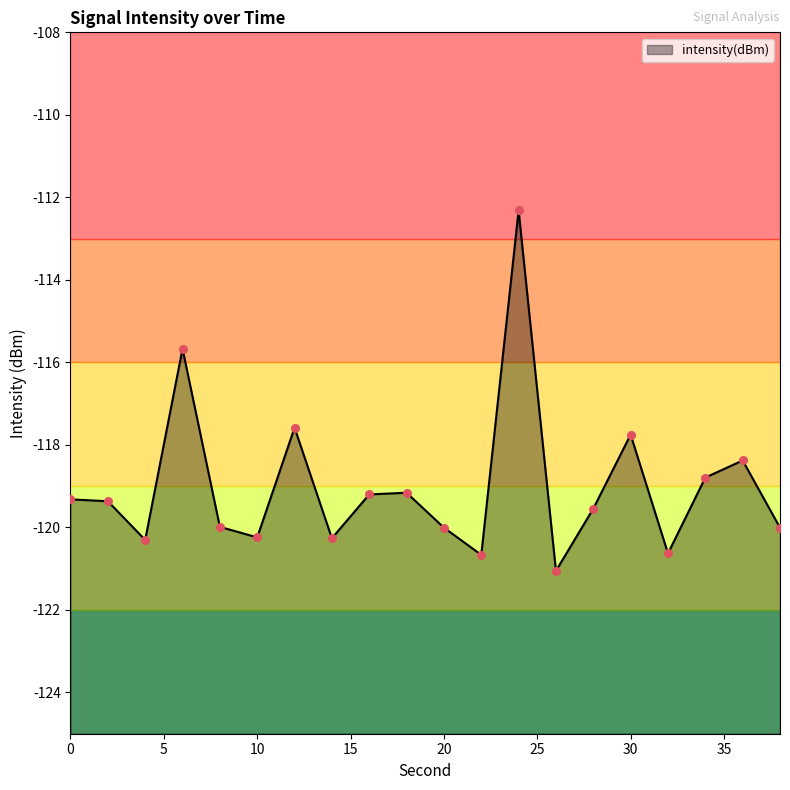

Which has a higher value, 24 or 16?

24